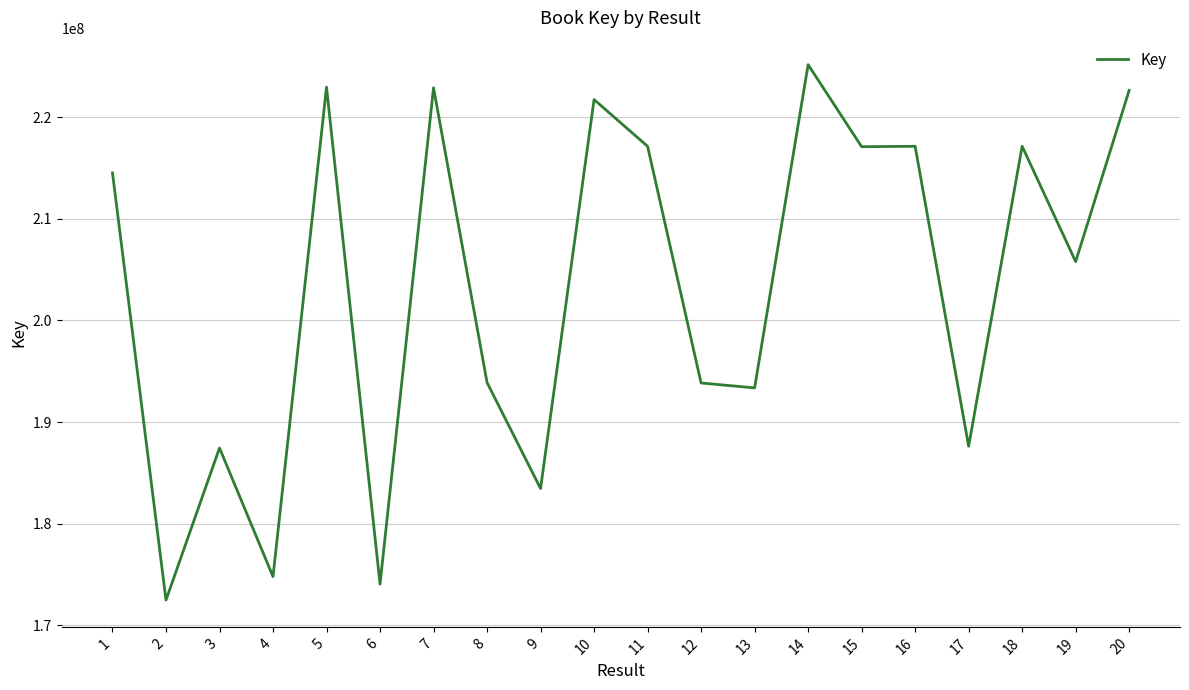

What is the maximum value shown in the chart?

225173310